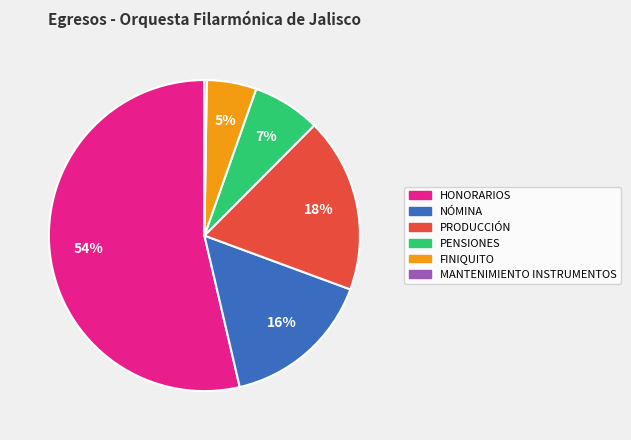

What is the largest slice in the pie chart?

HONORARIOS